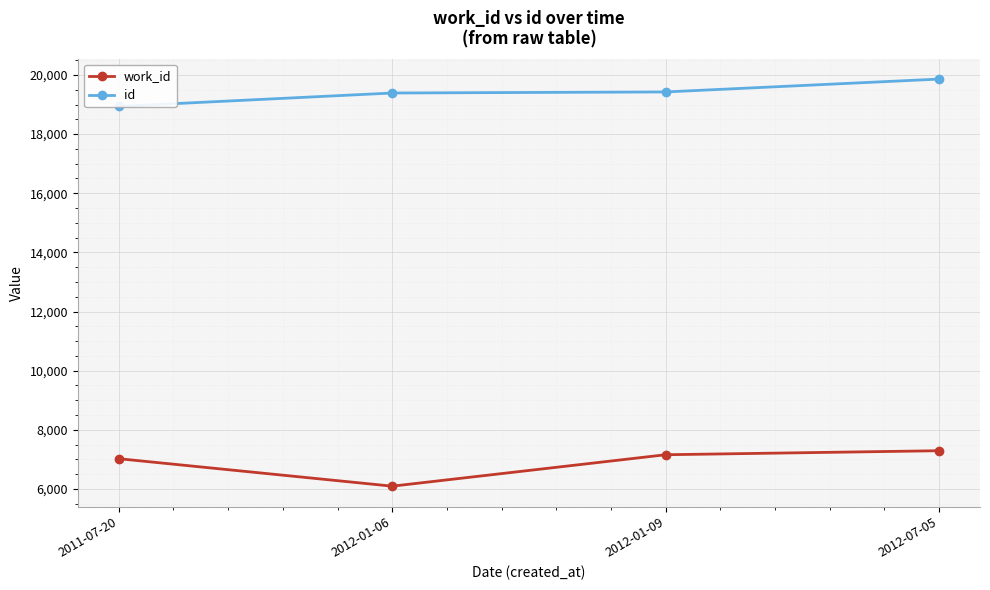

At which category does the chart reach its peak across all series?

2012-07-05